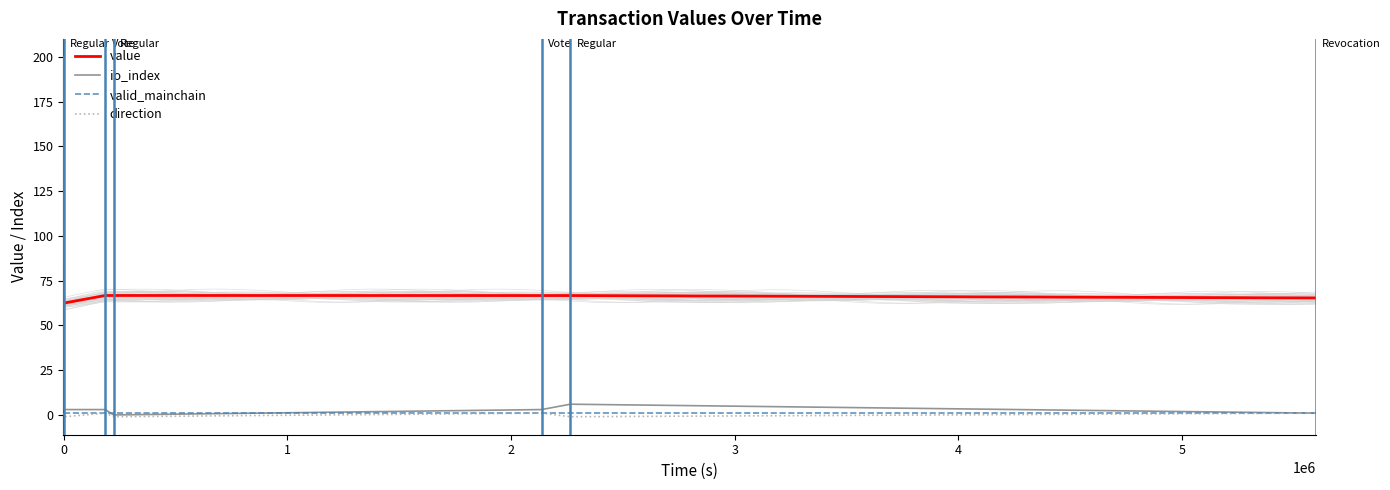

What is the sum of all valid_mainchain values?

7.0